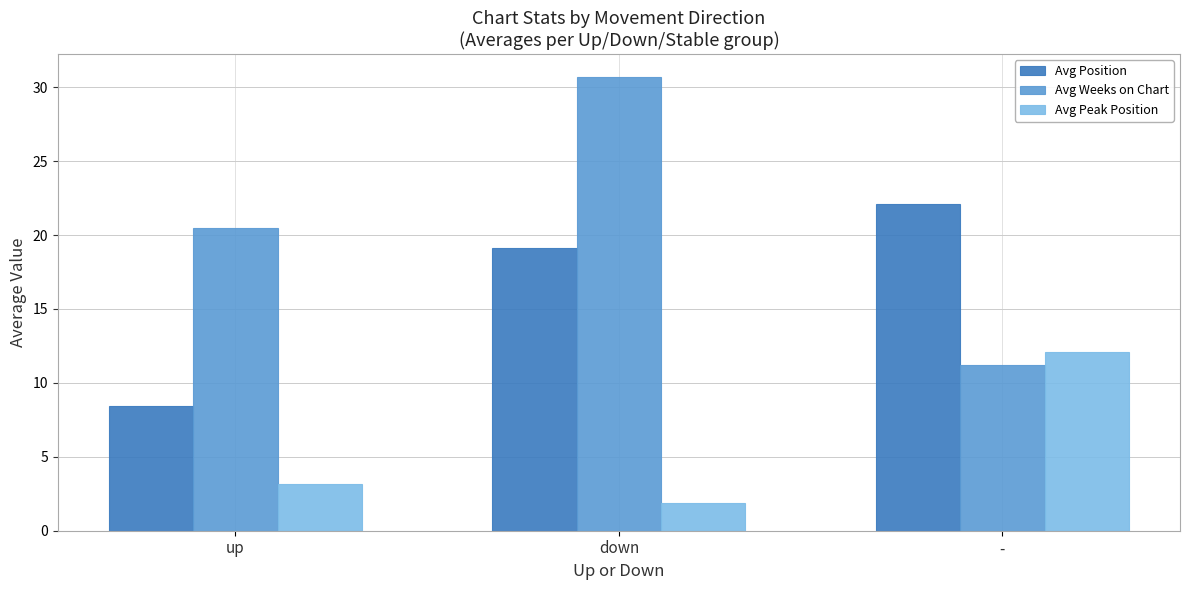

True or false: Avg Weeks on Chart has a value of 11.2 at -.

True